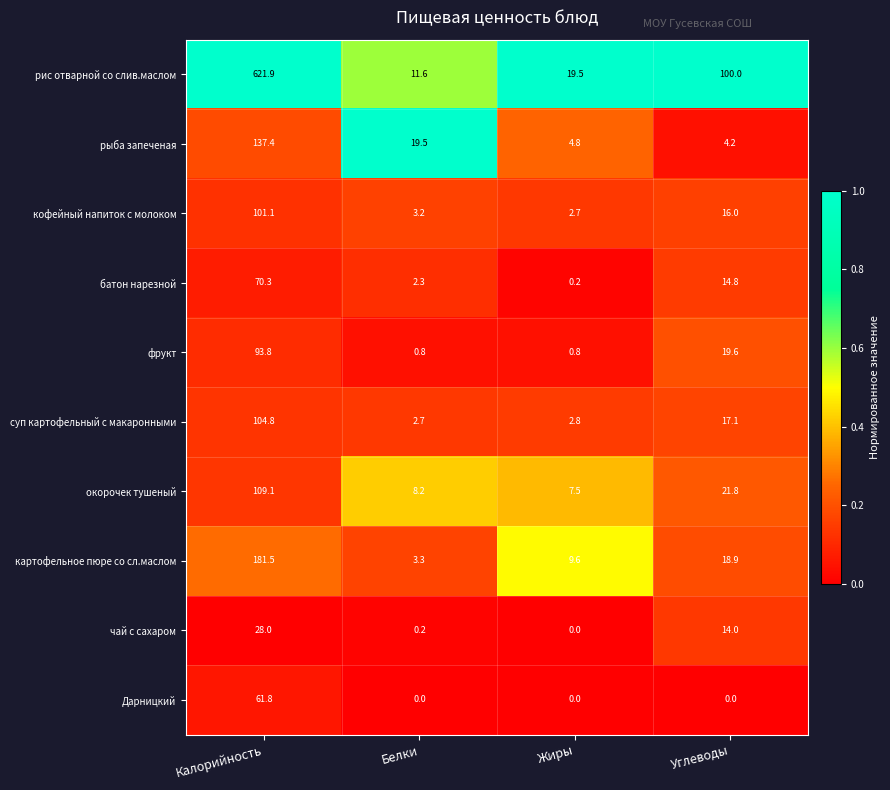

Which series has the largest range (max minus min)?

рис отварной со слив.маслом